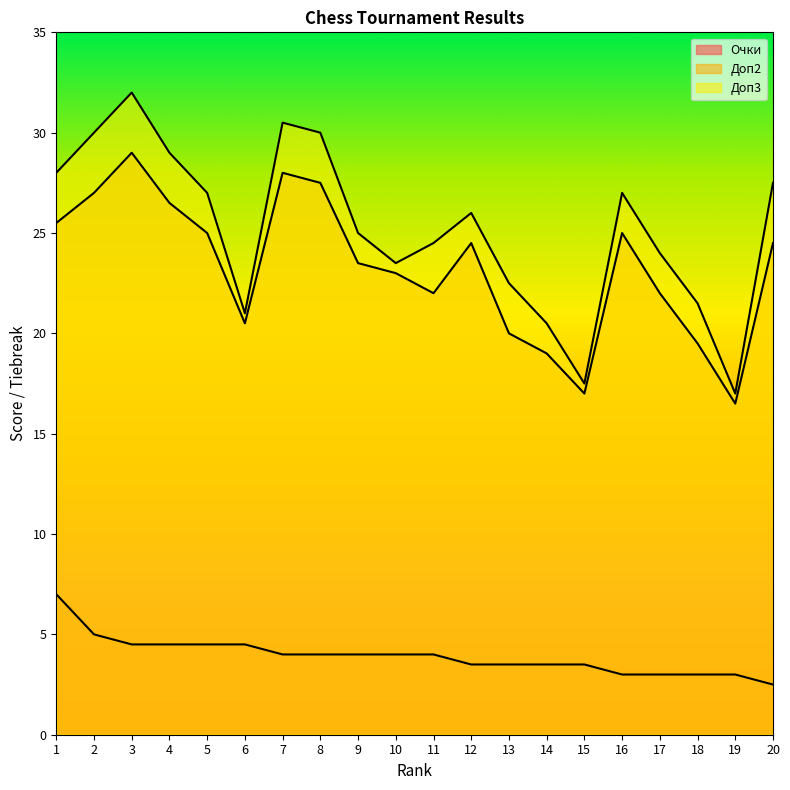

At which label does Доп3 reach its peak?

3